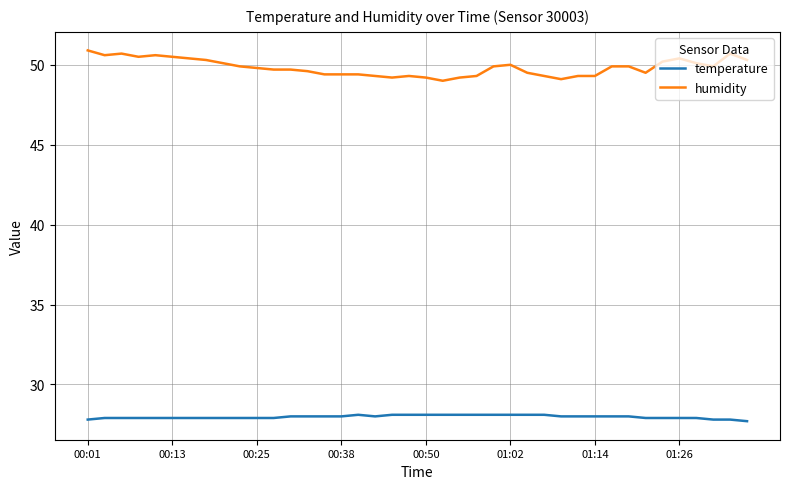

What is the greatest value displayed?

50.9